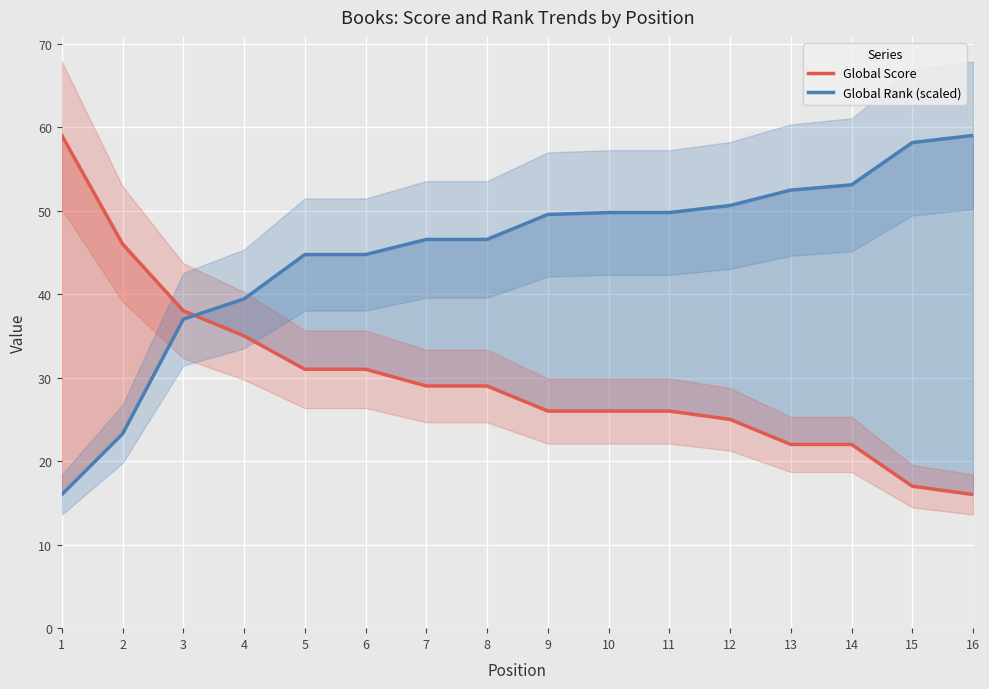

True or false: Global Rank (scaled) has more than 2 points higher than both neighbors.

False